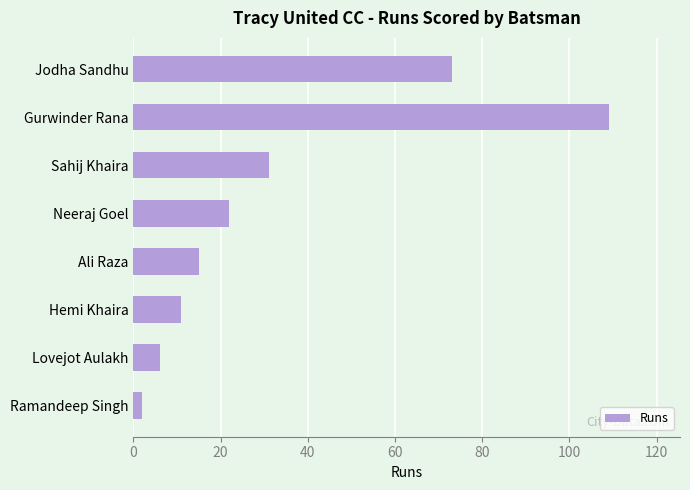

What is the label of the 7th bar from the top?

Lovejot Aulakh